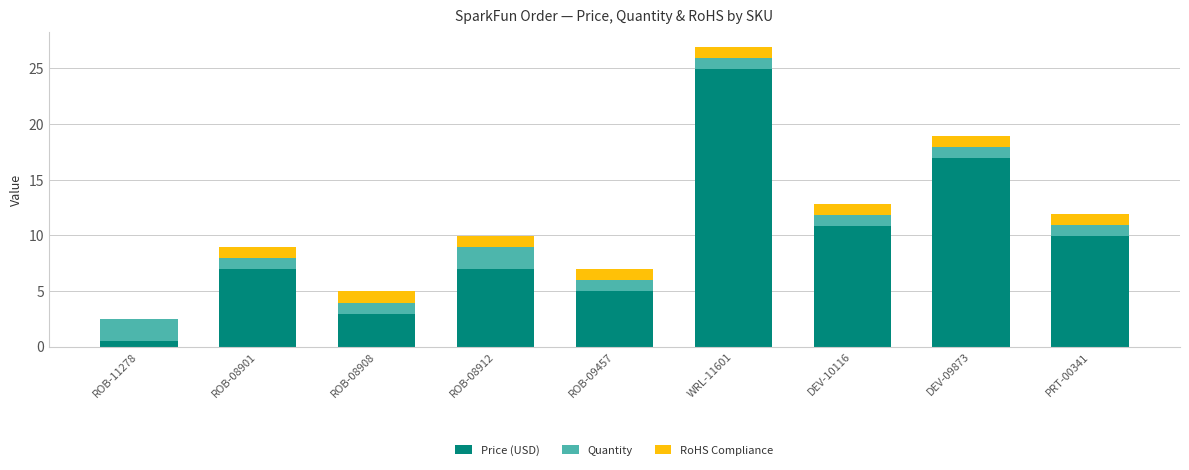

Does the chart contain stacked bars?

Yes